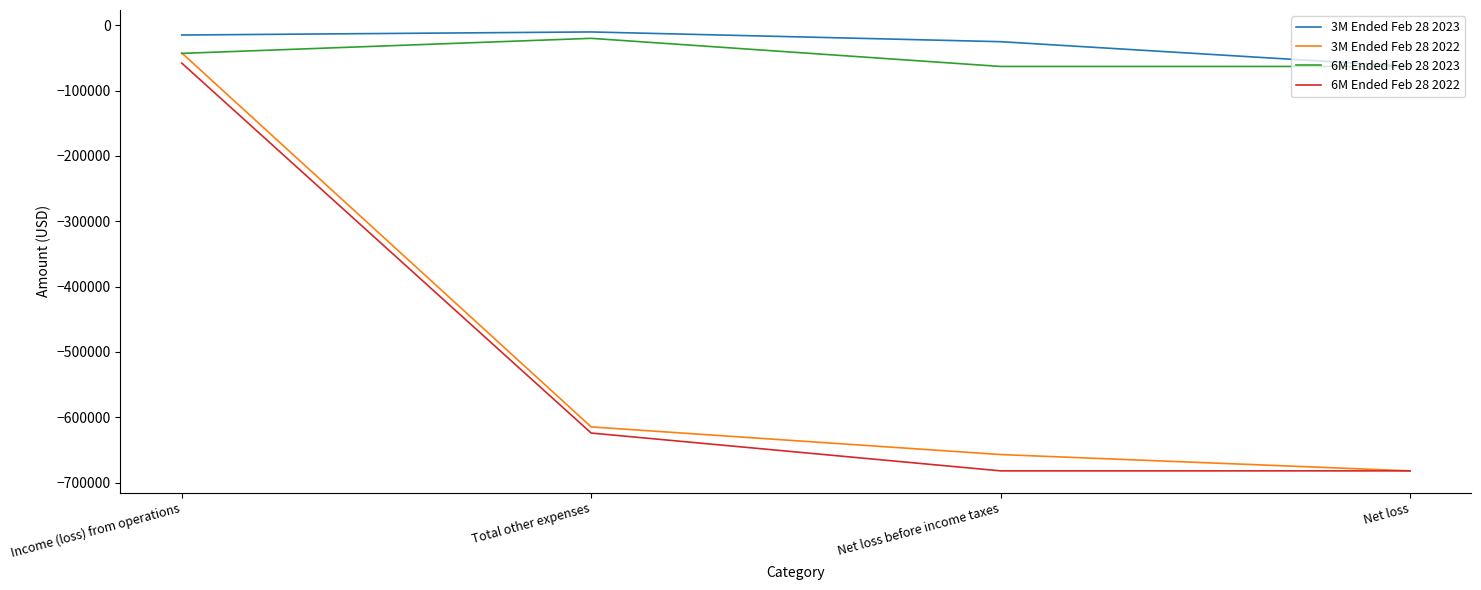

At which category does 6M Ended Feb 28 2023 reach its first local peak?

Total other expenses